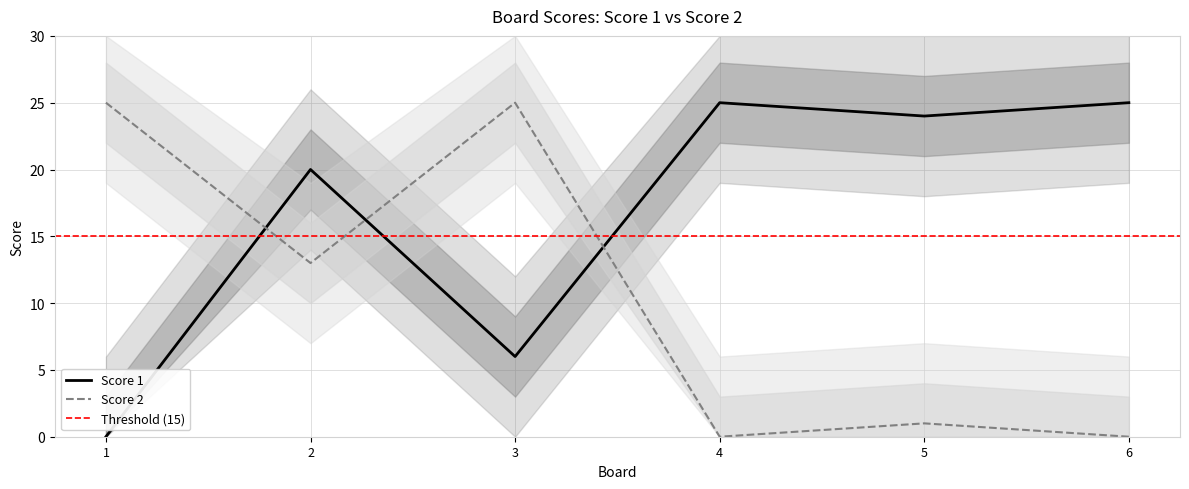

What is the value of the Score 2 point at the 2nd from the left?

13